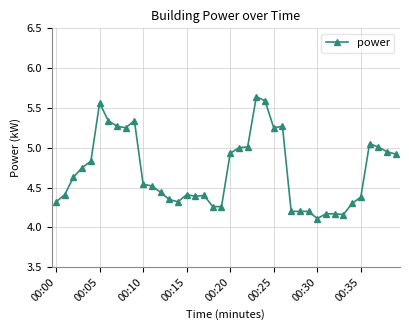

What is the sum of all values?

188.1